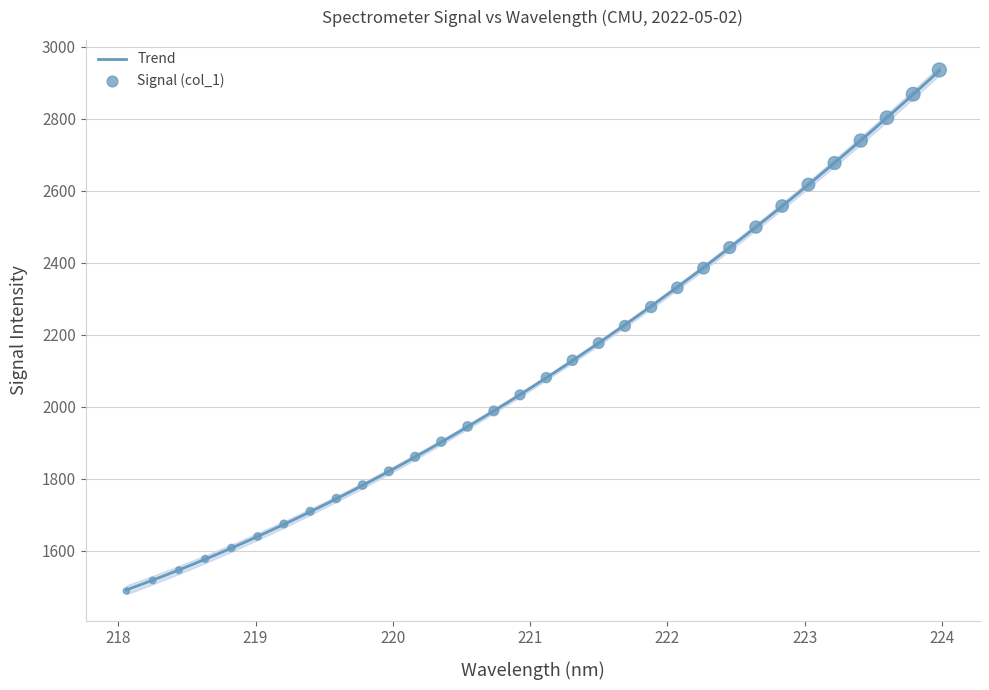

What is the highest value of the Trend series?

2933.0